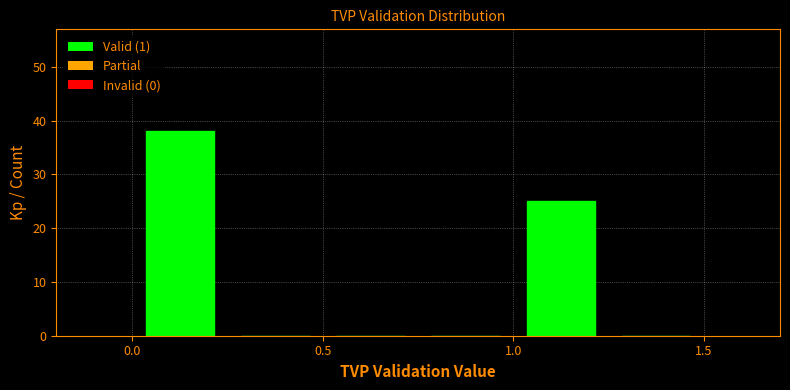

Reading left to right, list every bar in this chart as the range it spans on the x-axis followed by its height. The values are not printed on the chart, so give them approximately, as read against the axis.

0.00 to 0.25: 38
0.25 to 0.50: 0
0.50 to 0.75: 0
0.75 to 1.00: 0
1.00 to 1.25: 25
1.25 to 1.50: 0